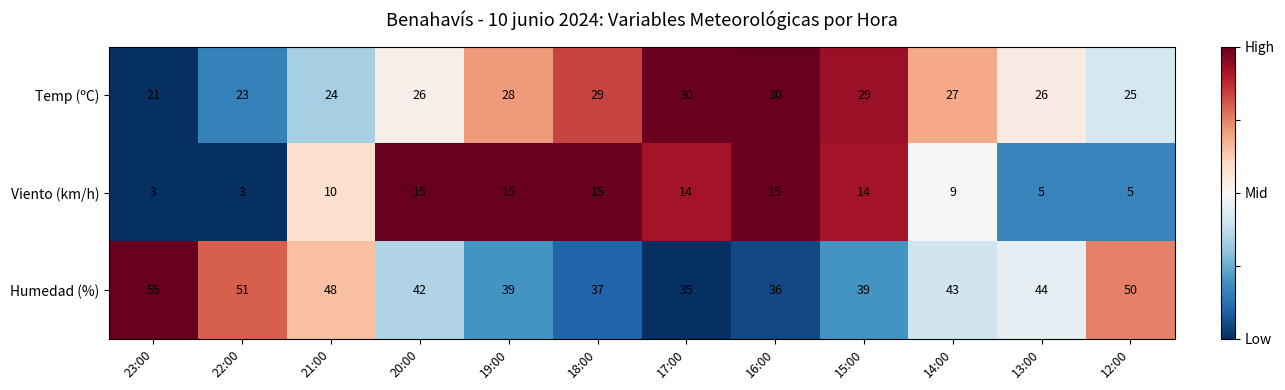

How many data points in Viento (km/h) are less than 14?

6